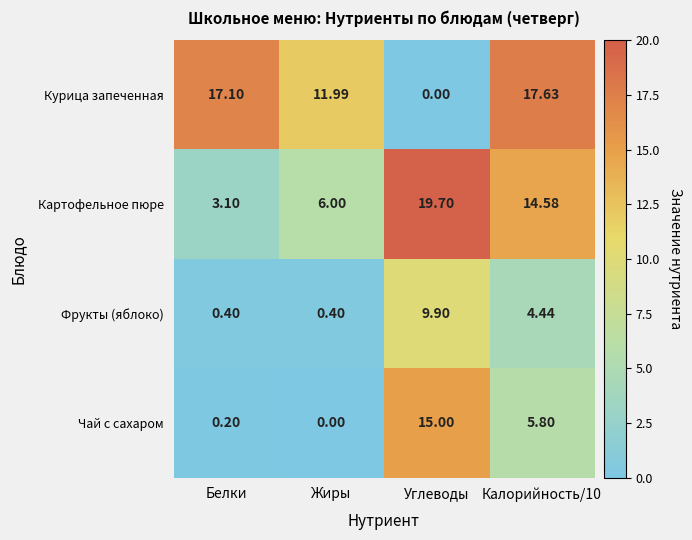

At Жиры, list the series in order from smallest to largest.

Чай с сахаром, Фрукты (яблоко), Картофельное пюре, Курица запеченная